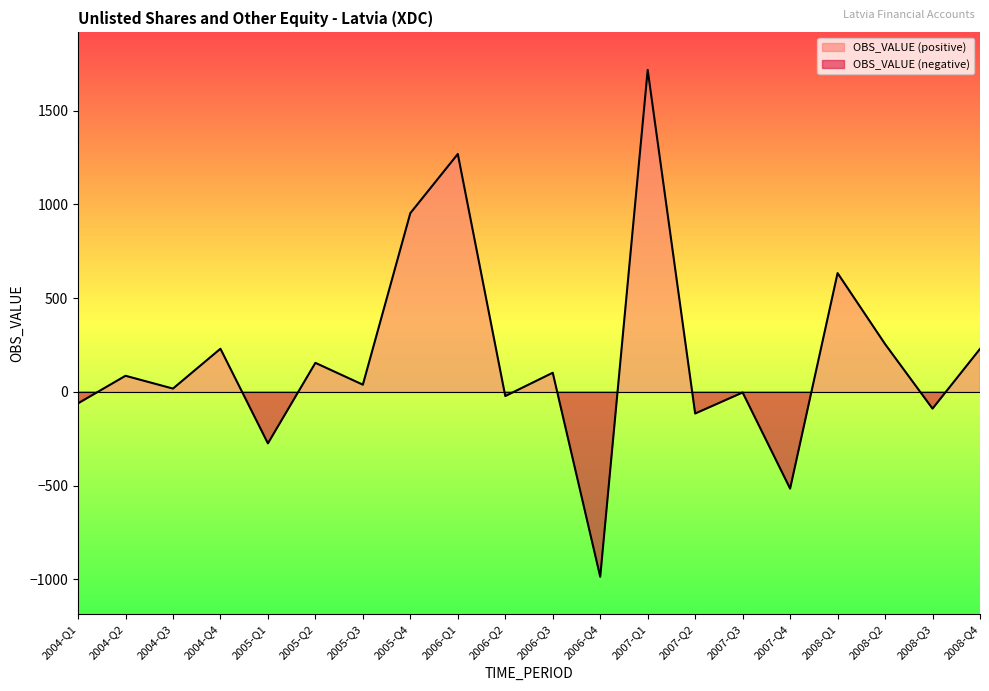

How many distinct data groups are displayed?

1